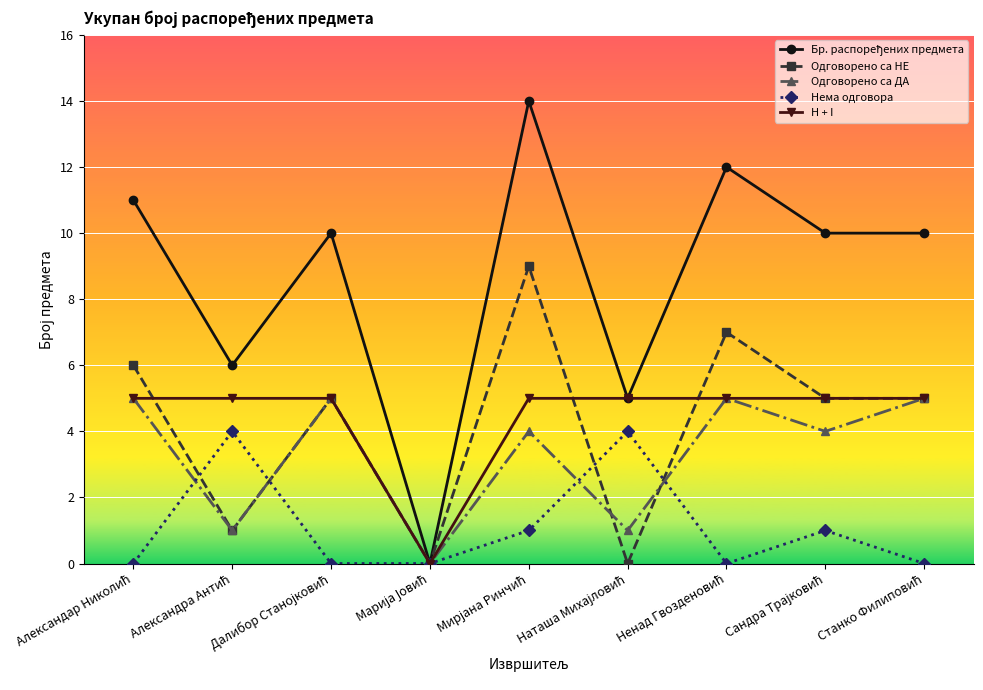

What is the value of the Нема одговора point at the 2nd from the left?

4